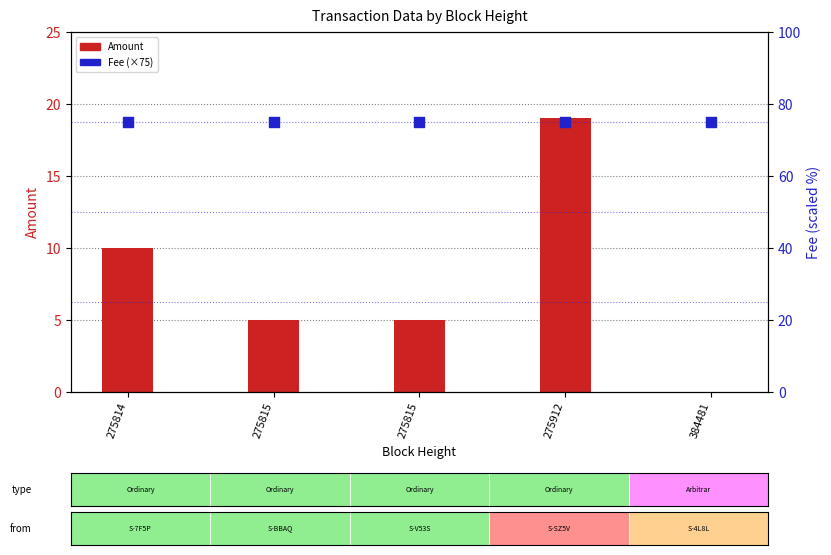

Is the value of Amount at 275815 greater than the value of Fee at 275815?

No